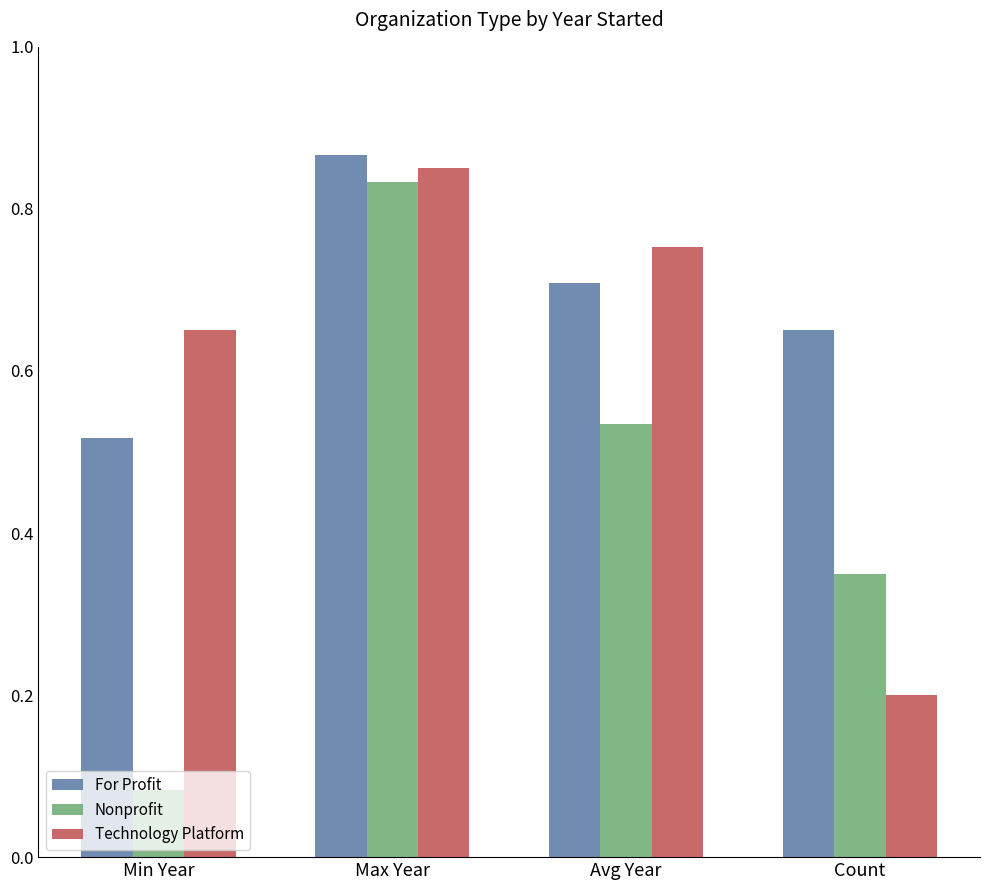

Which category has the highest value across all series?

Max Year